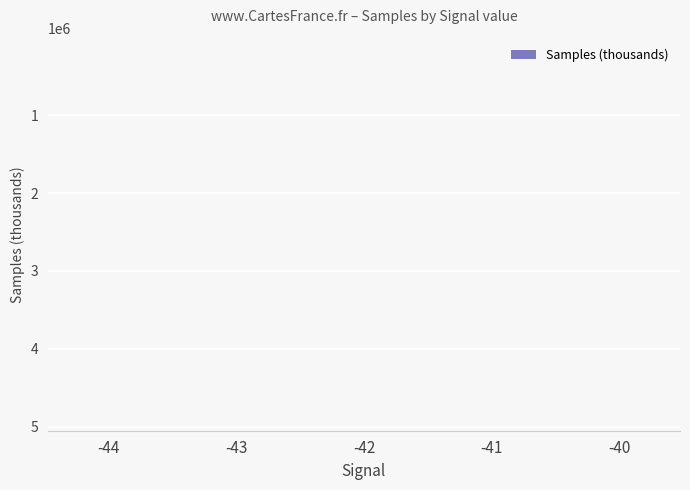

How many distinct data groups are displayed?

1